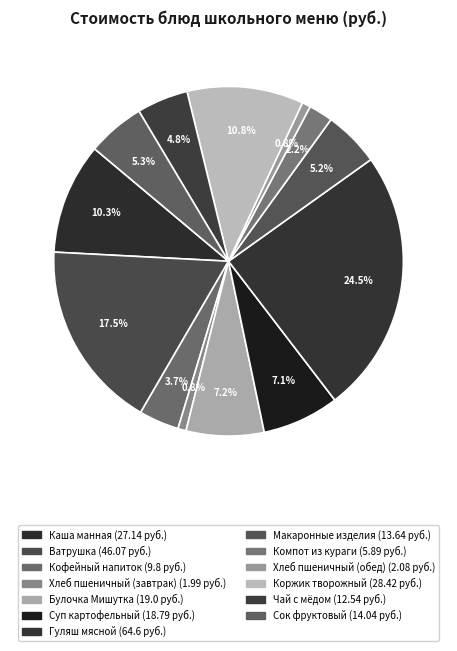

Between Булочка Мишутка and Ватрушка, which is larger?

Ватрушка